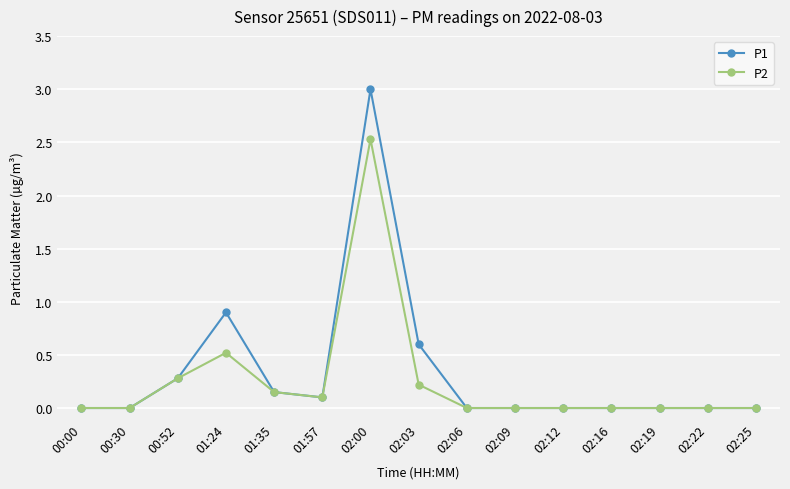

Count the number of data series in this chart.

2